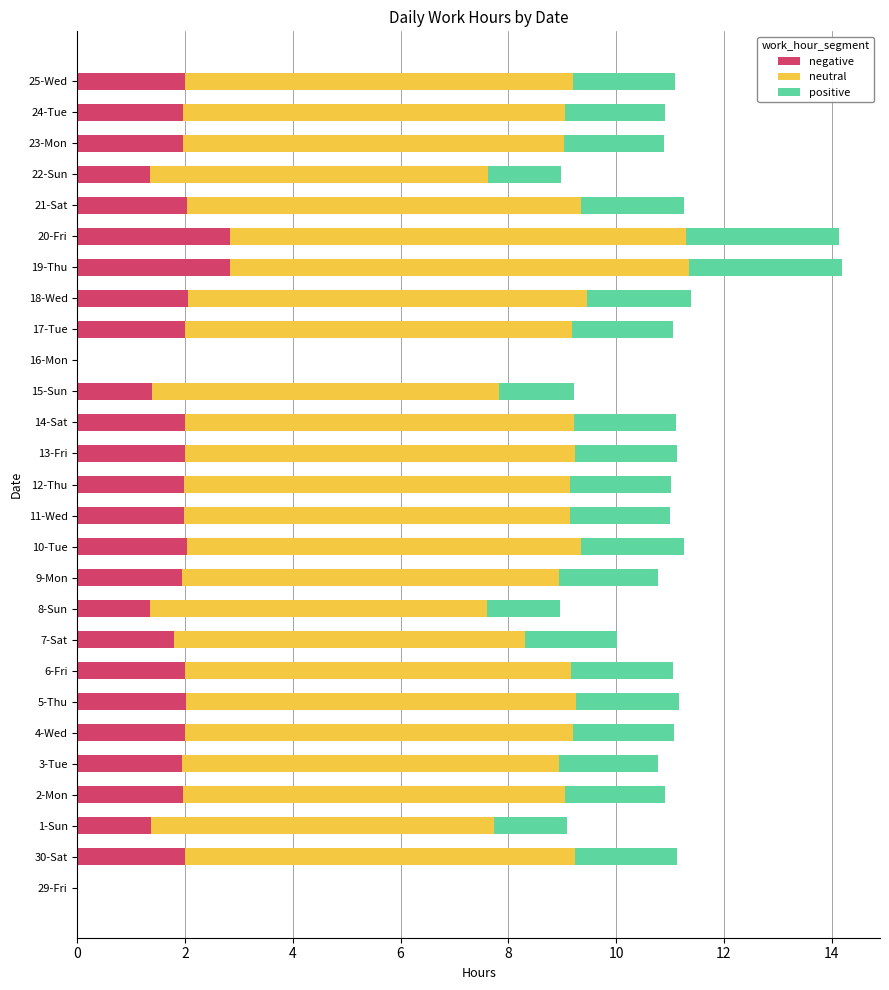

What is the total value across all series at 25-Wed?

11.1